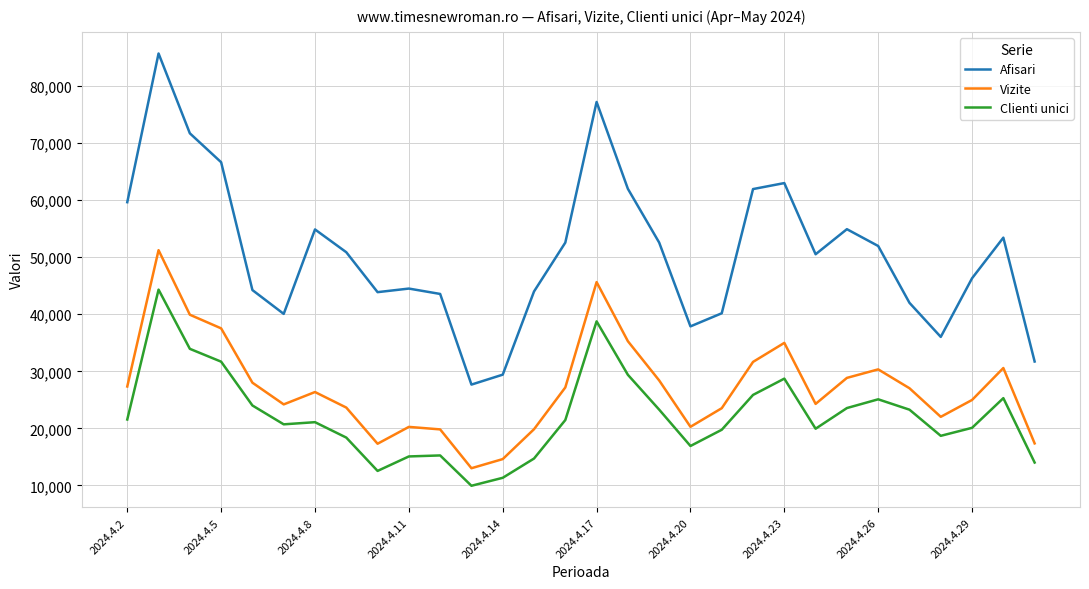

True or false: Vizite and Clienti unici cross at least once.

False